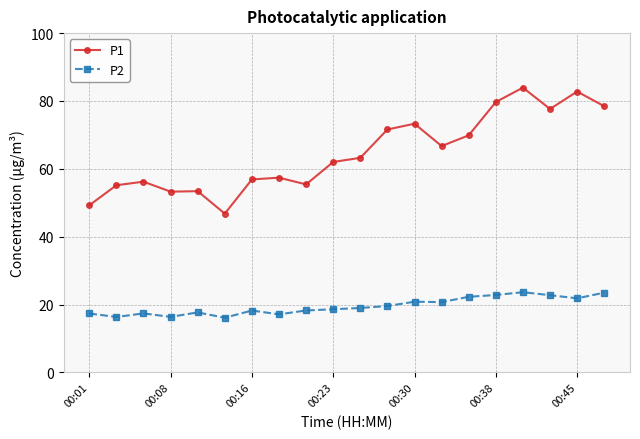

What is the value of the P2 point at the 12th from the left?

19.6